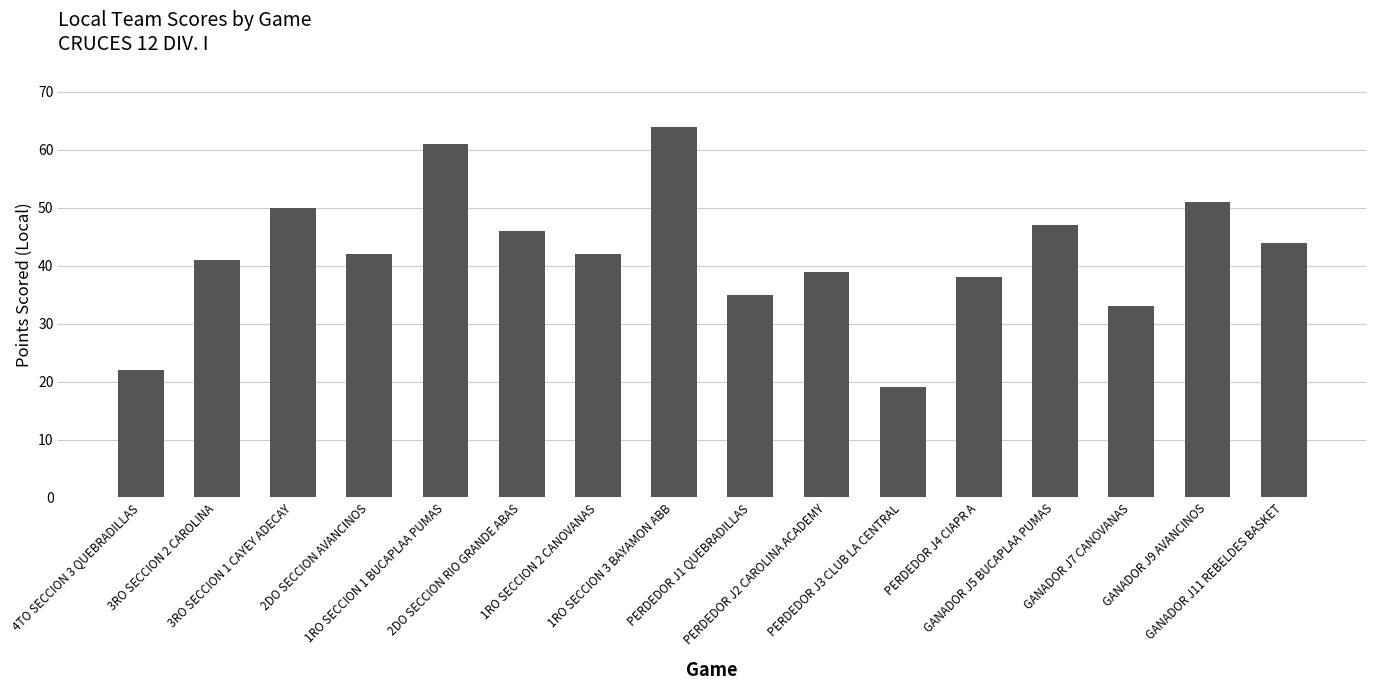

The value at PERDEDOR J1 QUEBRADILLAS is 59. True or false?

False